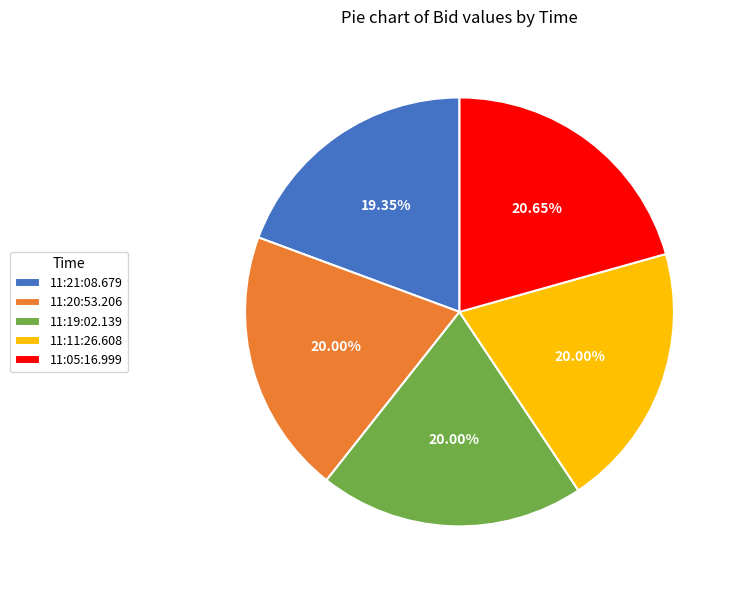

What is the total percentage of 11:11:26.608 and 11:20:53.206?

40.0%